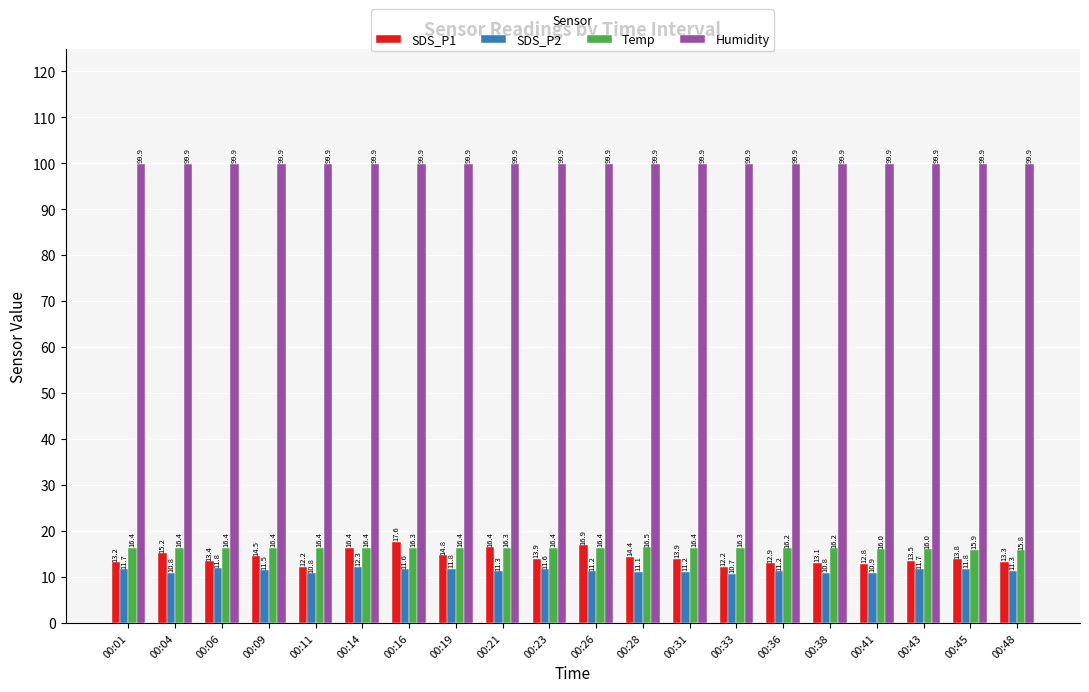

What is the total value across all series at 00:31?

141.4